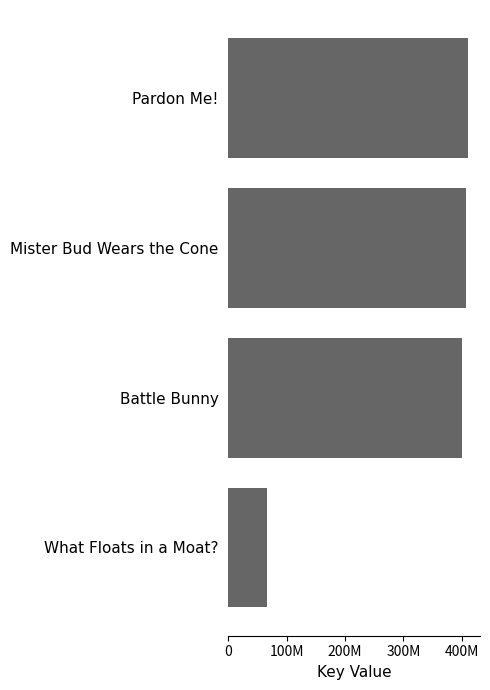

Are the bars horizontal?

Yes